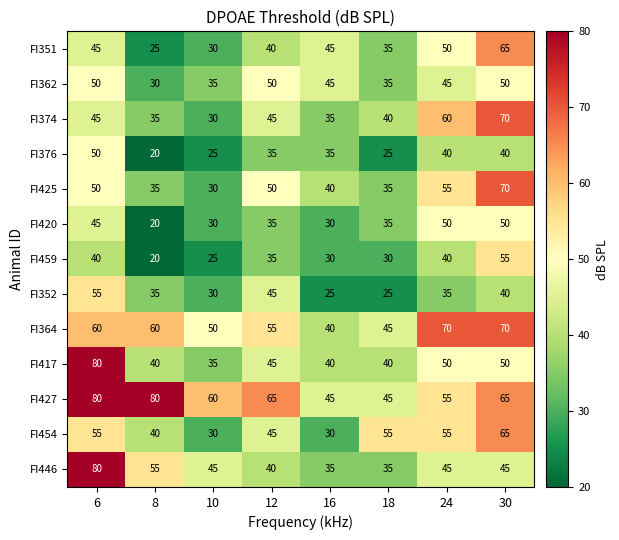

Between 10 and 12, which series saw the biggest shift?

FI425